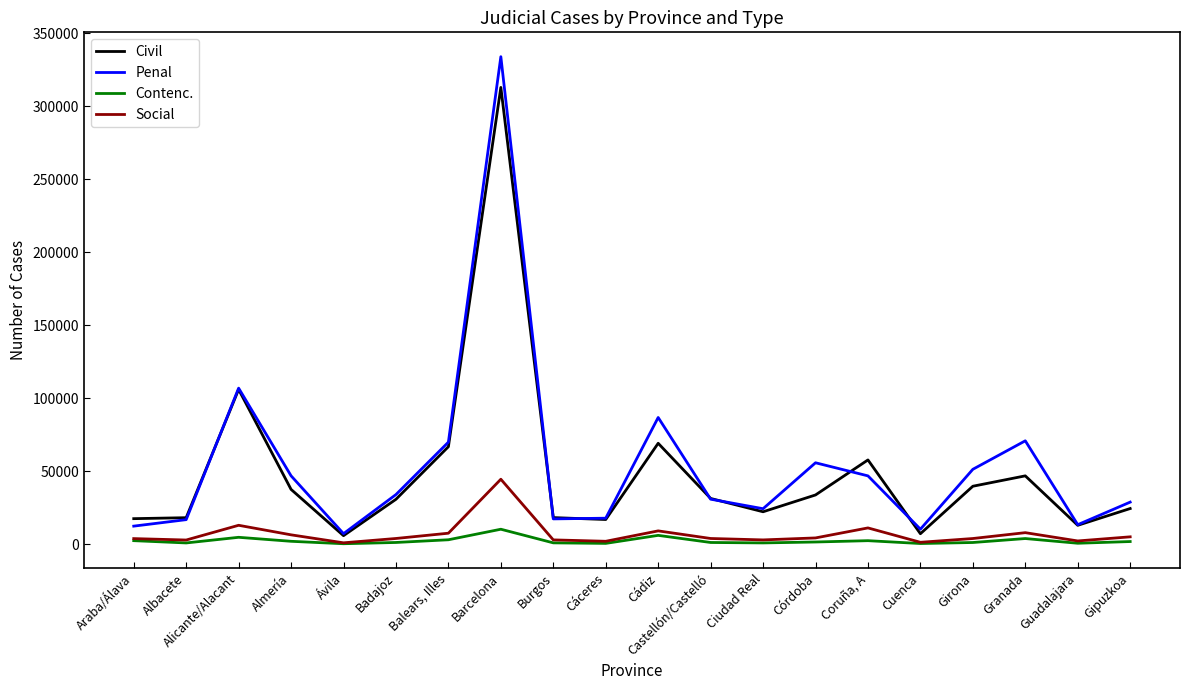

What are all the series names shown in the legend?

Civil, Penal, Contenc., Social